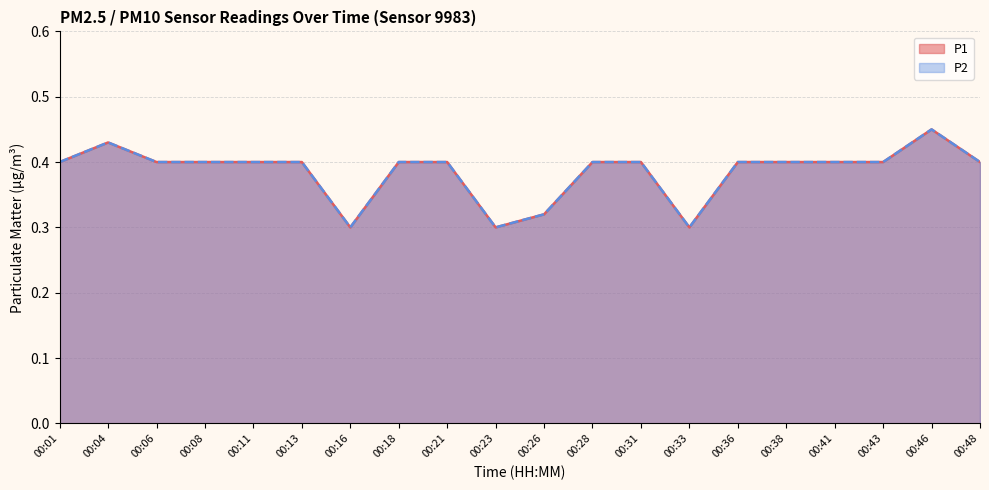

True or false: P2 and P1 cross at least once.

False